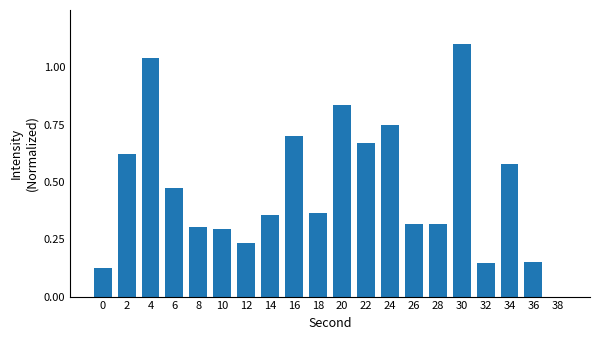

Which label corresponds to the largest value in the chart?

30